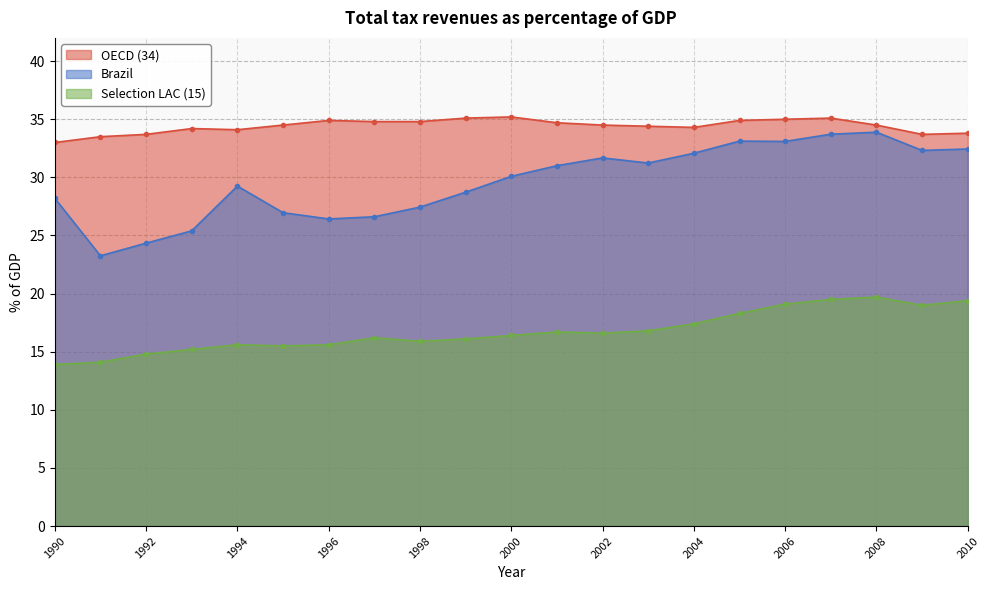

The OECD (34) series shows 51.0 at 1994. True or false?

False